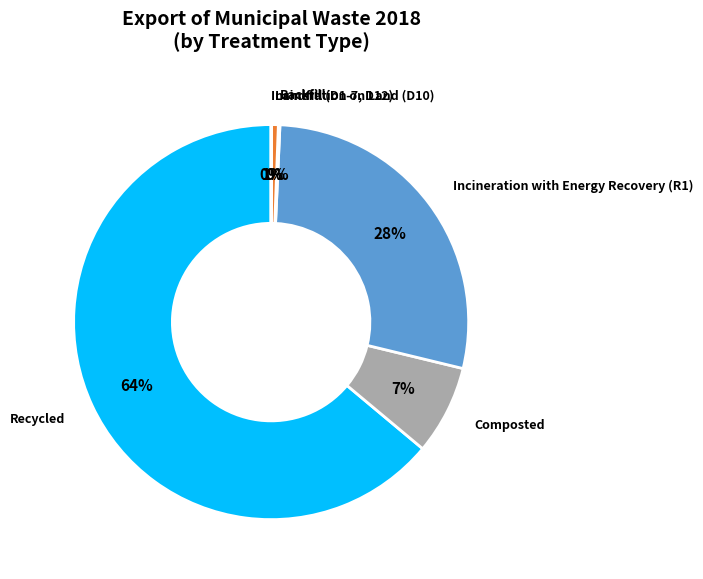

Which category has the biggest portion of the pie?

Recycled